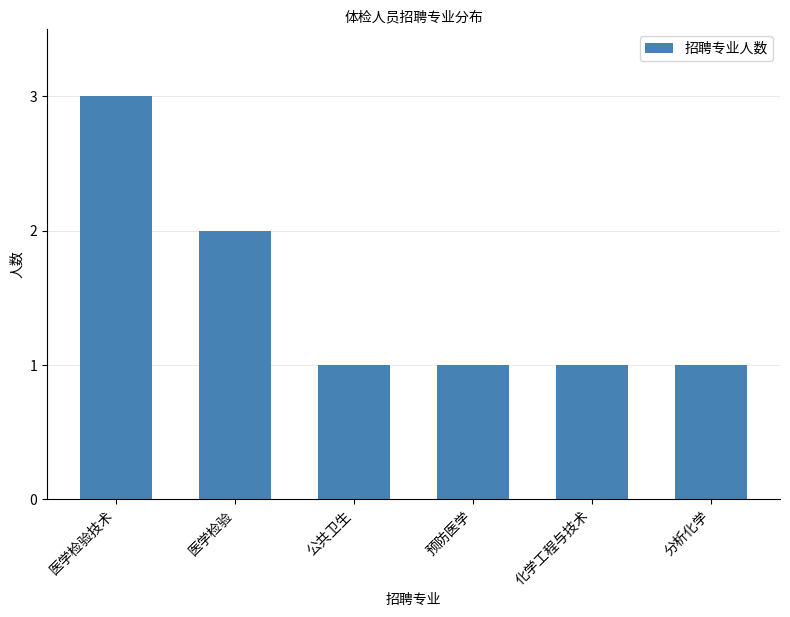

Reading left to right, transcribe all the data shown in this chart.

医学检验技术=3	医学检验=2	公共卫生=1	预防医学=1	化学工程与技术=1	分析化学=1